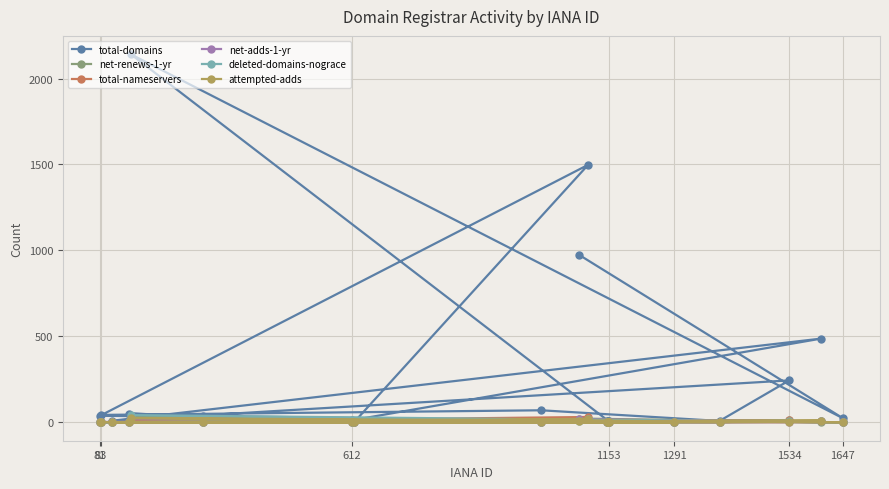

Which series has the widest spread of values?

total-domains